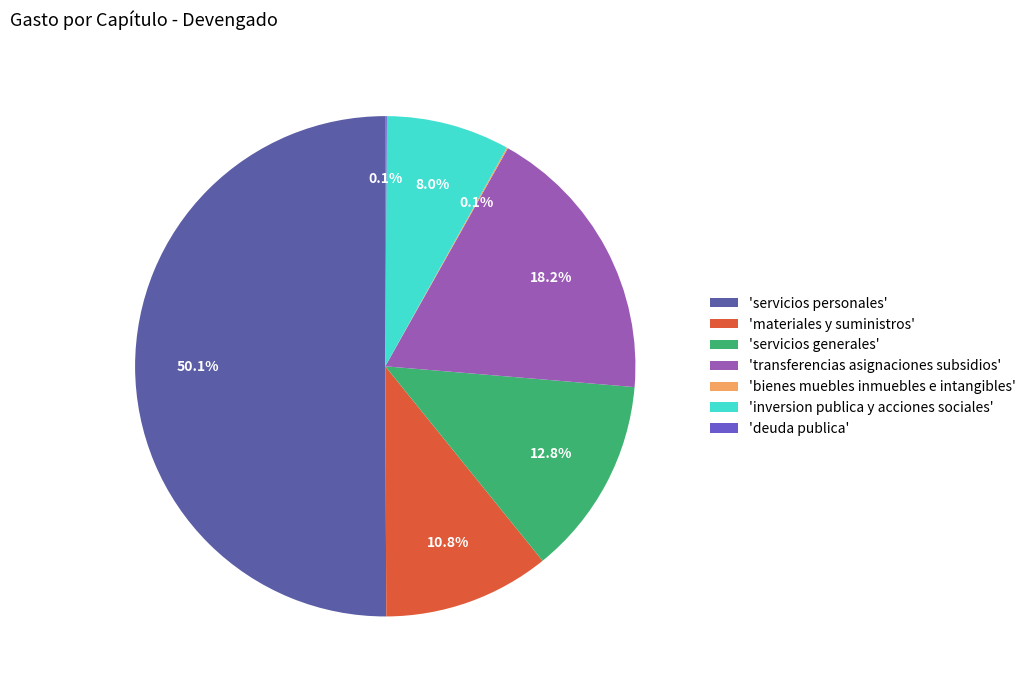

Which slice is the largest?

'servicios personales'